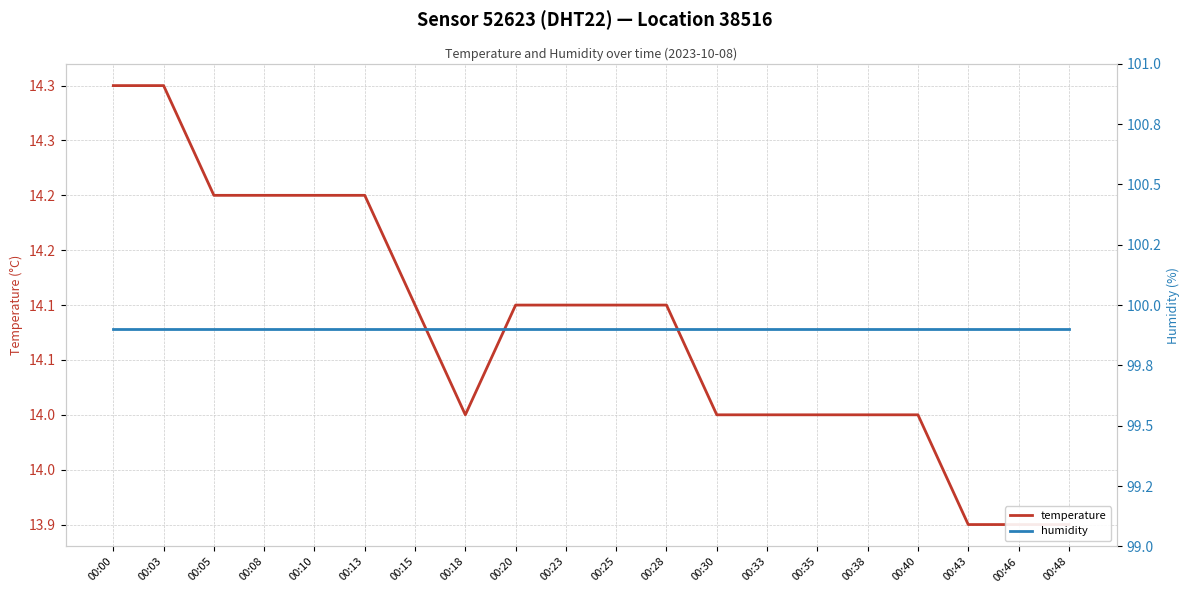

Reading right to left, what are all the values shown in this chart?

temperature: 13.9	13.9	13.9	14.0	14.0	14.0	14.0	14.0	14.1	14.1	14.1	14.1	14.0	14.1	14.2	14.2	14.2	14.2	14.3	14.3
humidity: 99.9	99.9	99.9	99.9	99.9	99.9	99.9	99.9	99.9	99.9	99.9	99.9	99.9	99.9	99.9	99.9	99.9	99.9	99.9	99.9